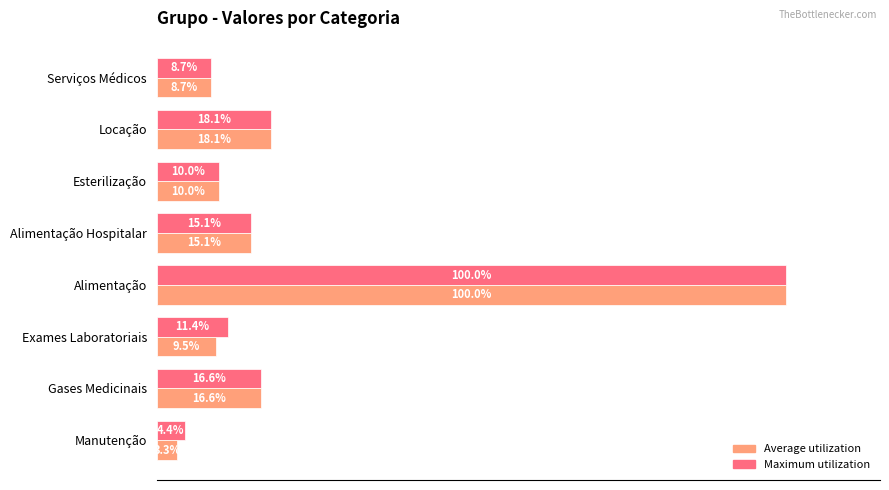

Which category has the lowest value in the Average utilization series?

Manutenção